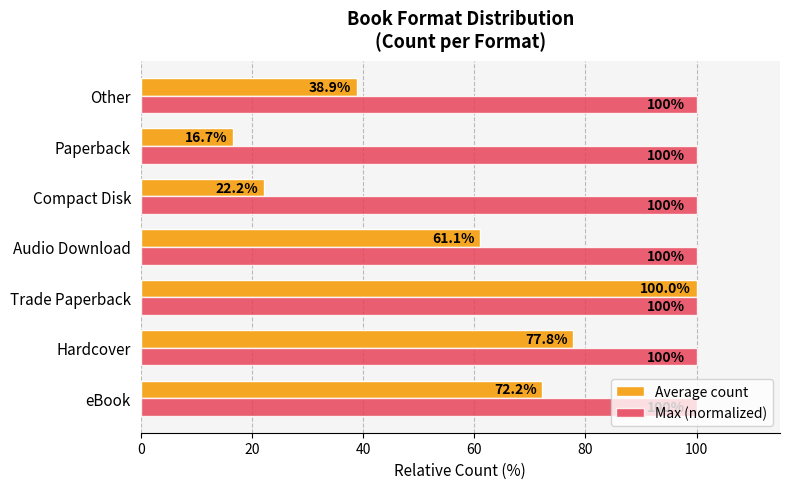

Is it true that Average count equals 130.9 at Trade Paperback?

False